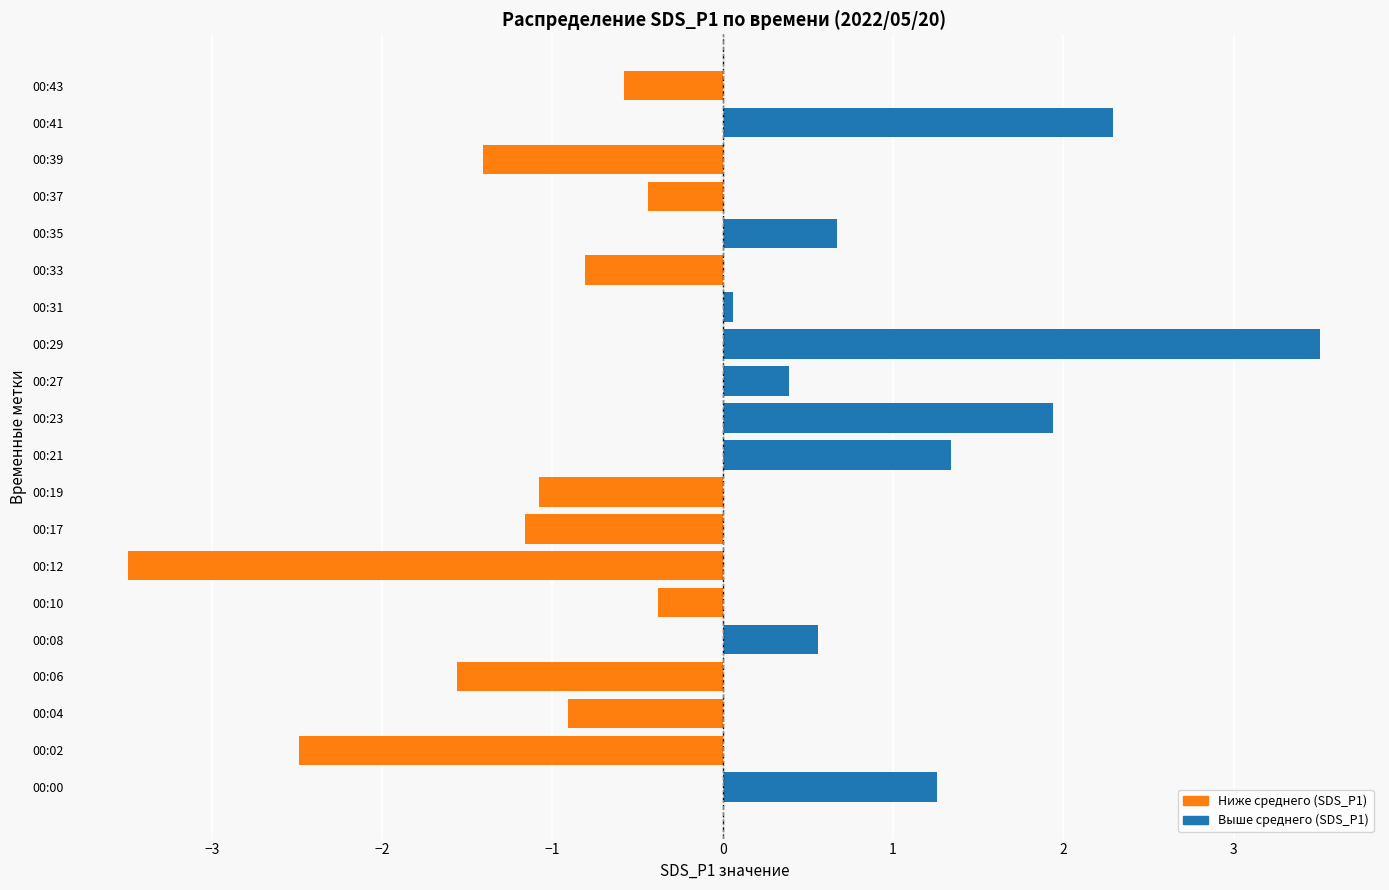

Is it true that the value at 00:06 is -0.7?

False